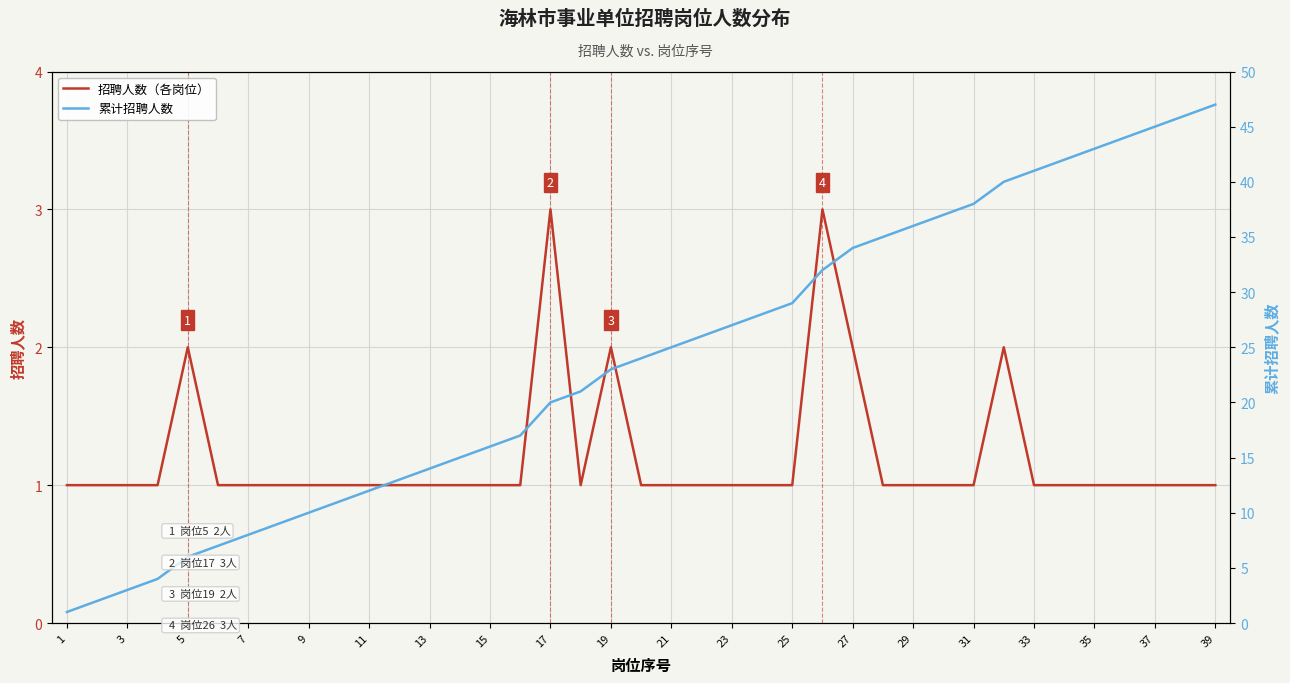

Does the chart display data point markers on the line(s)?

No